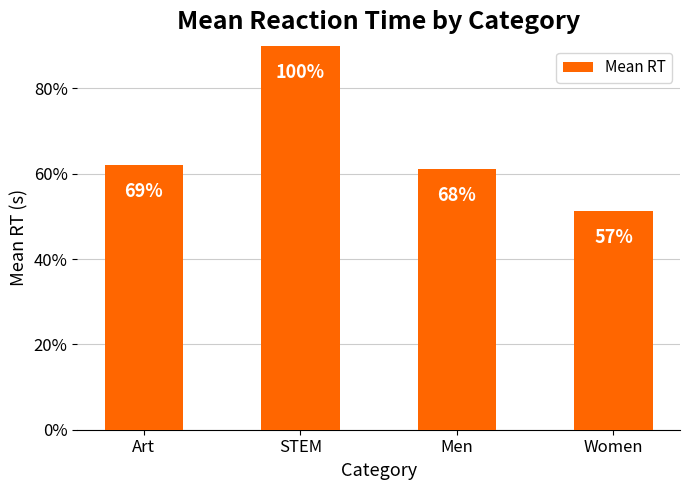

Does the chart contain stacked bars?

No